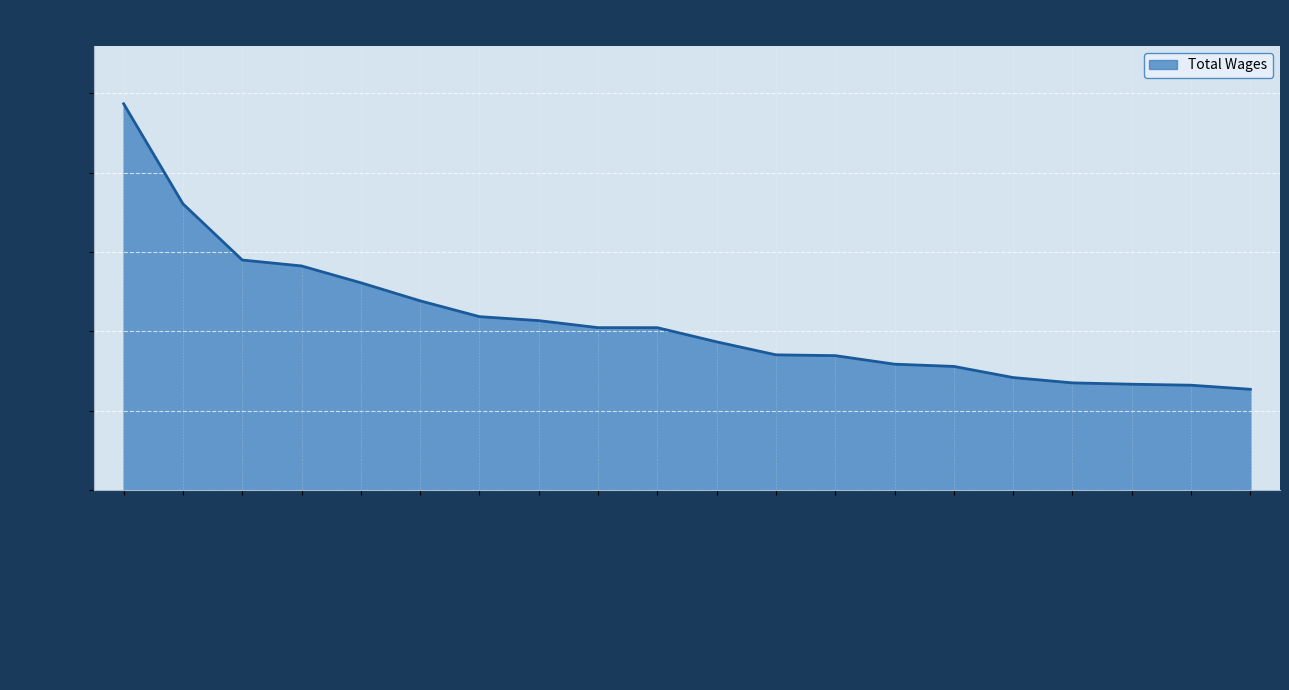

What is the difference between the maximum and minimum values?

179899